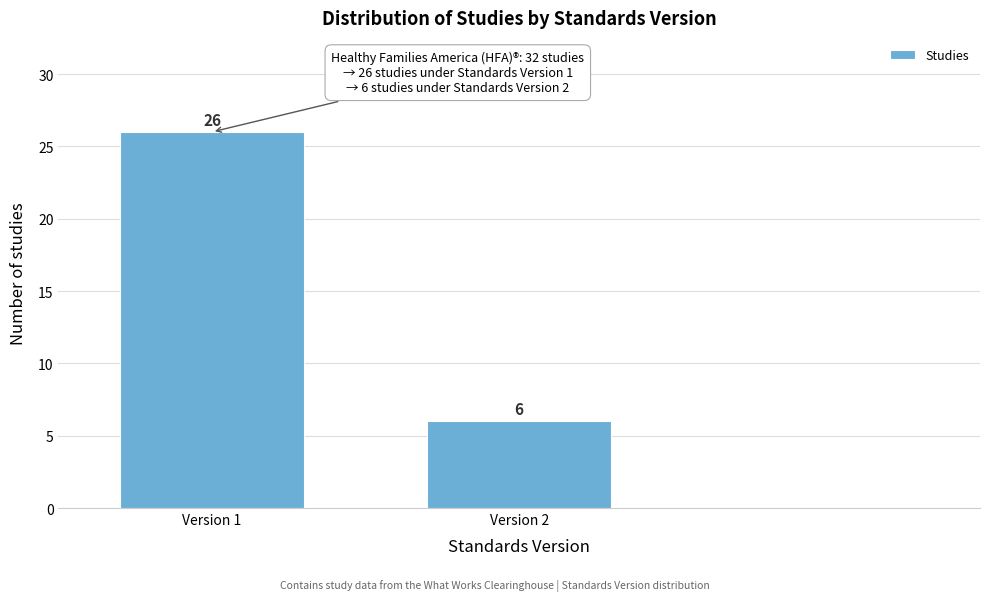

Reading left to right, list all the values displayed in this chart.

26	6